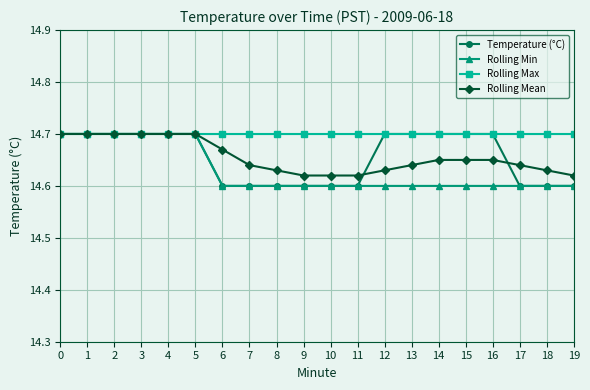

The value of Temperature (°C) at 15 is 14.7. True or false?

True